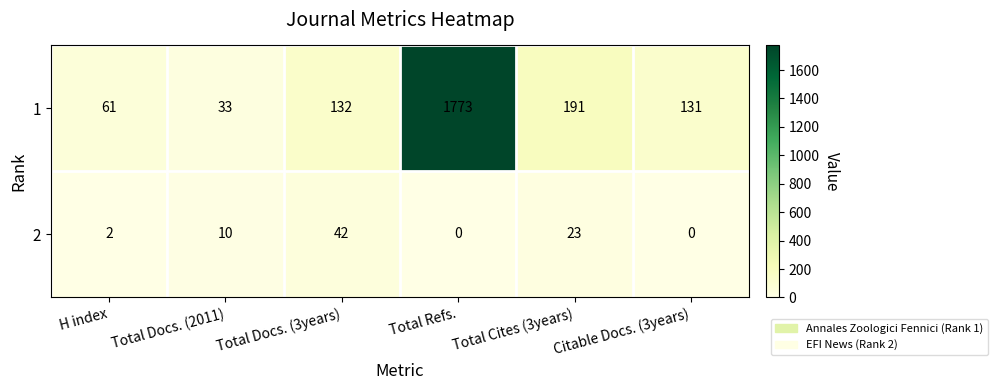

What is the greatest value displayed?

1773